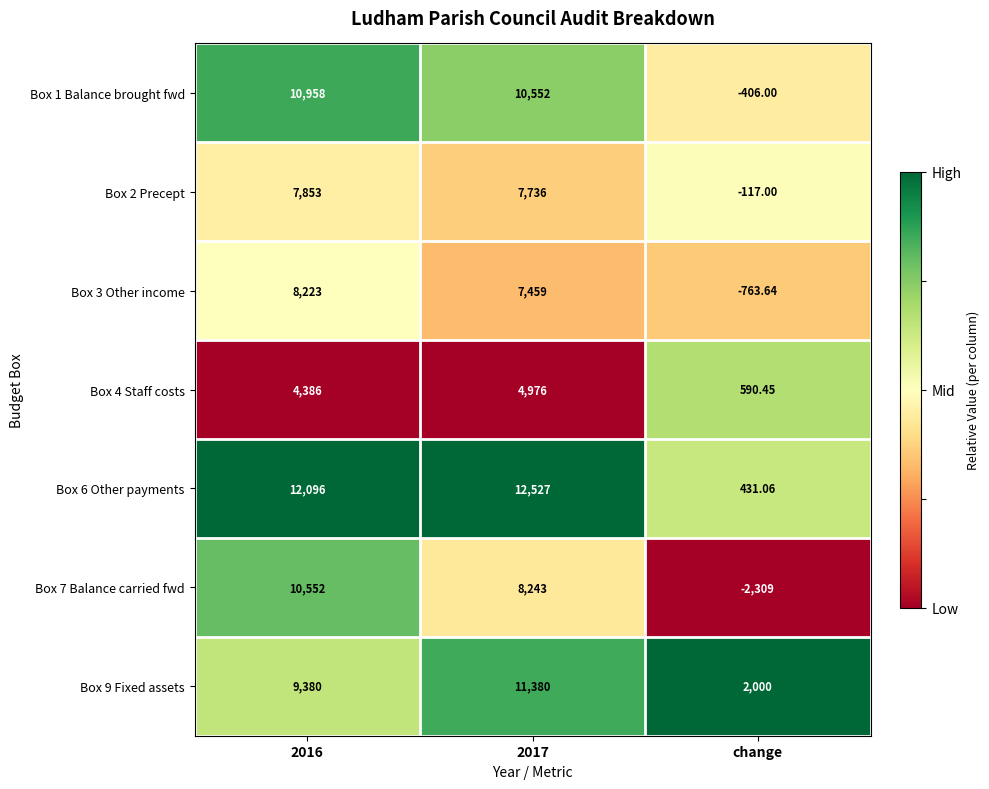

At which label does Box 2 Precept reach its minimum?

change